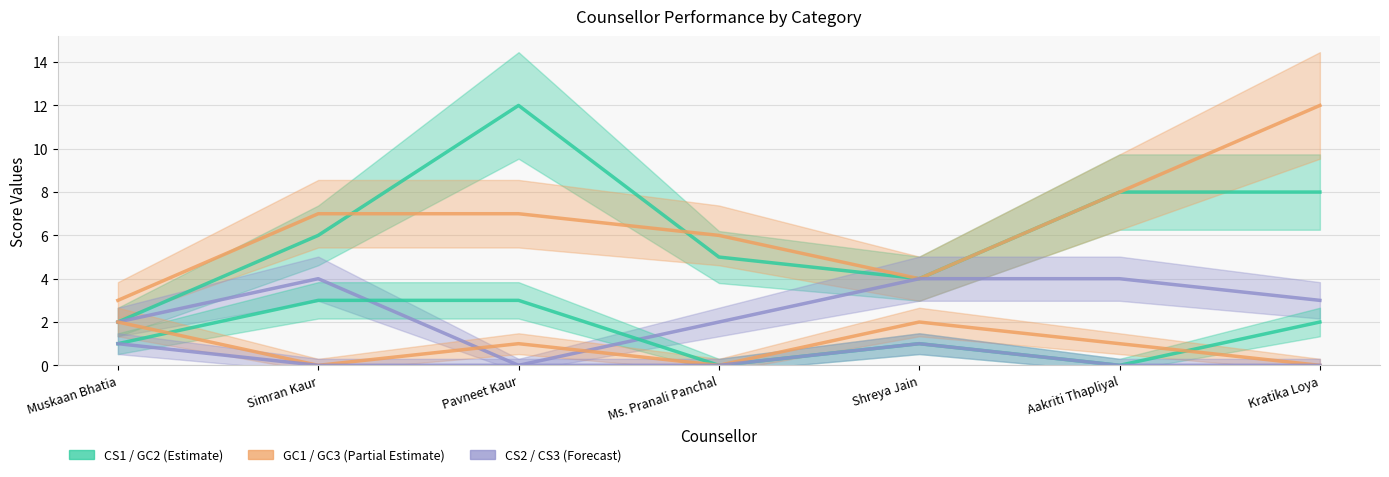

List the labels in order of GC2 value, largest first.

Simran Kaur, Pavneet Kaur, Kratika Loya, Muskaan Bhatia, Shreya Jain, Ms. Pranali Panchal, Aakriti Thapliyal